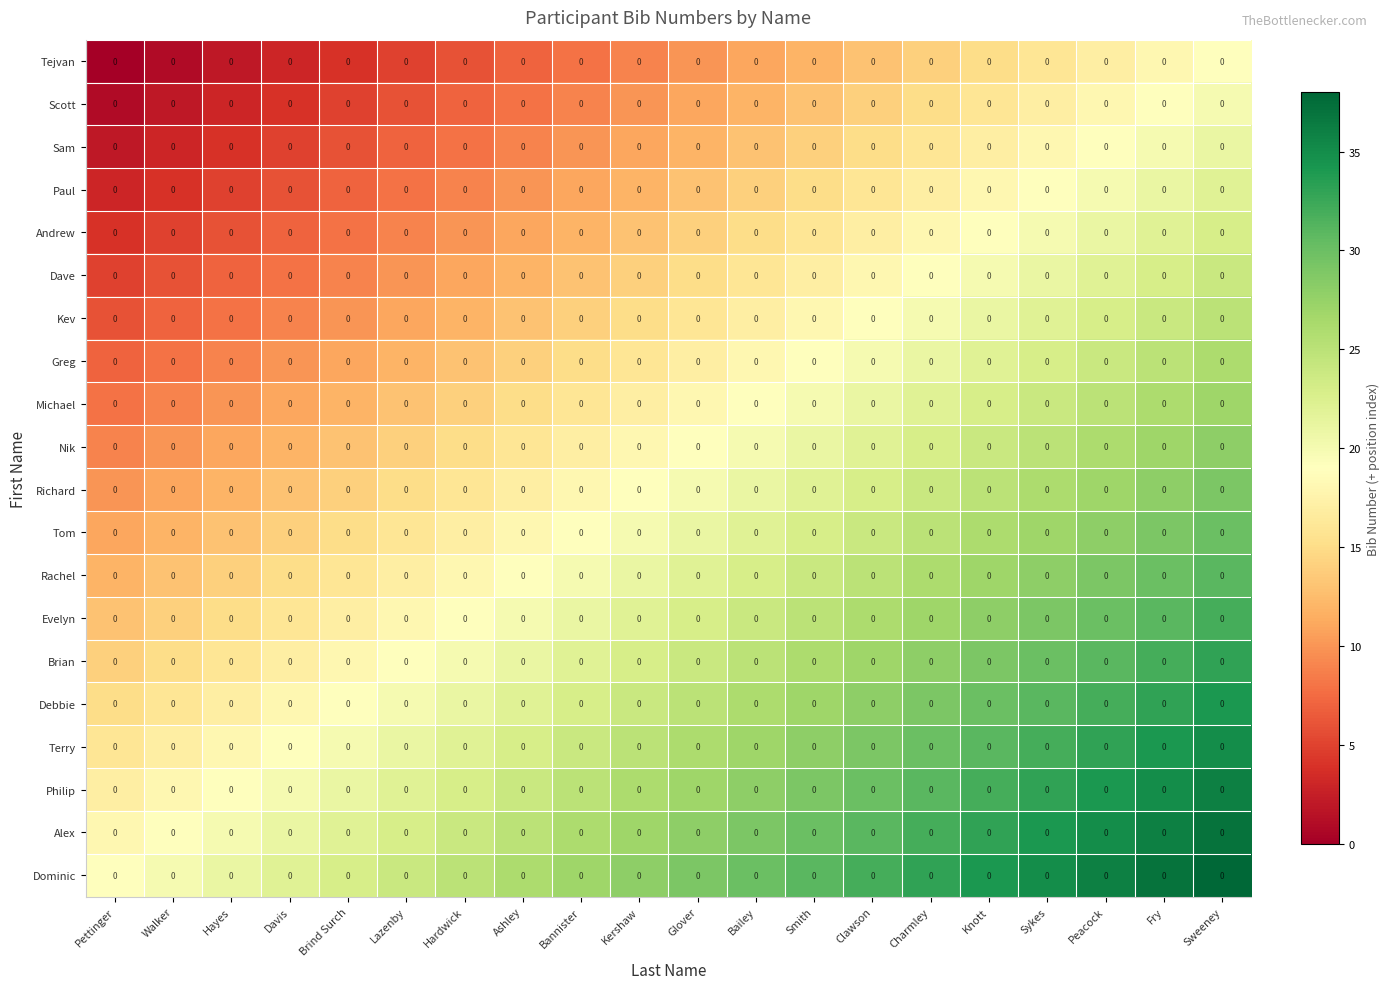

Is the value of Andrew at Ashley greater than the value of Alex at Davis?

No